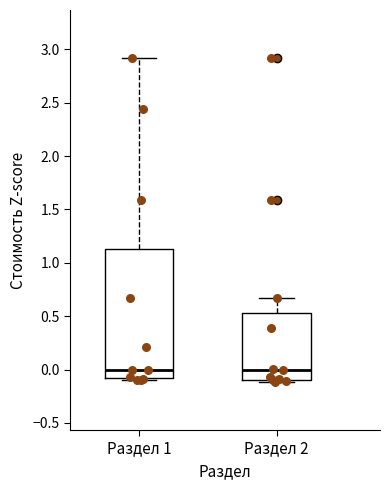

Where does the upper whisker of the box for Раздел 2 end on the y-axis? The values are not printed on the chart, so give them approximately, as read against the axis.

0.65